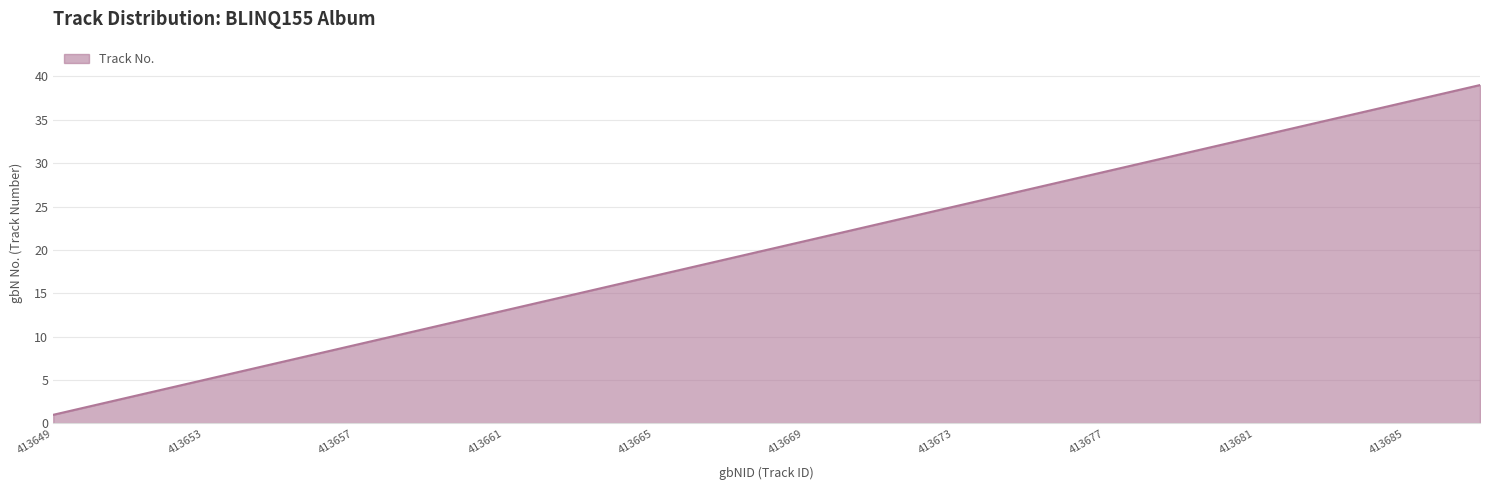

Reading left to right, extract all data points from this chart.

1	2	3	4	5	6	7	8	9	10	11	12	13	14	15	16	17	18	19	20	21	22	23	24	25	26	27	28	29	30	31	32	33	34	35	36	37	38	39